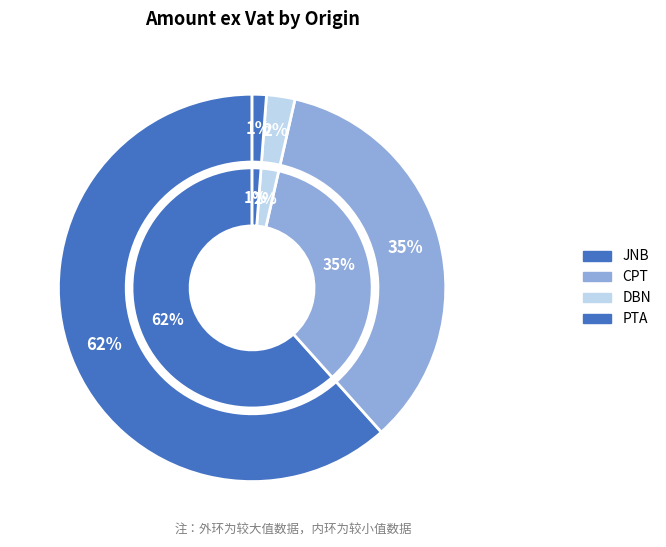

What portion of the pie excludes 30?

98.8%